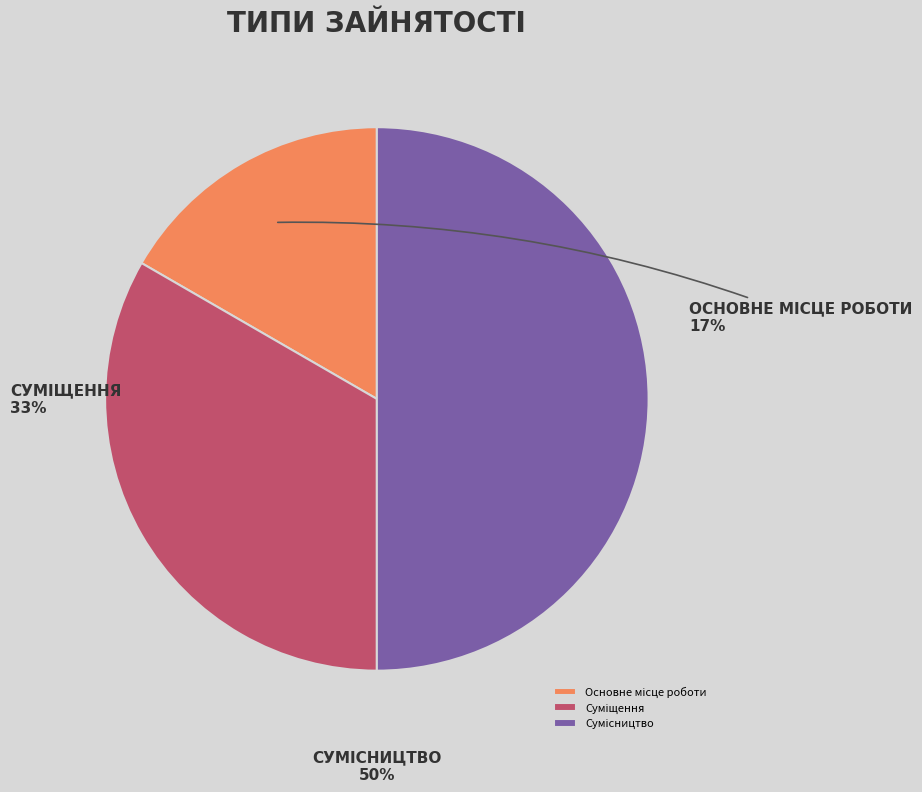

To the nearest percent, what is the average slice percentage?

33%